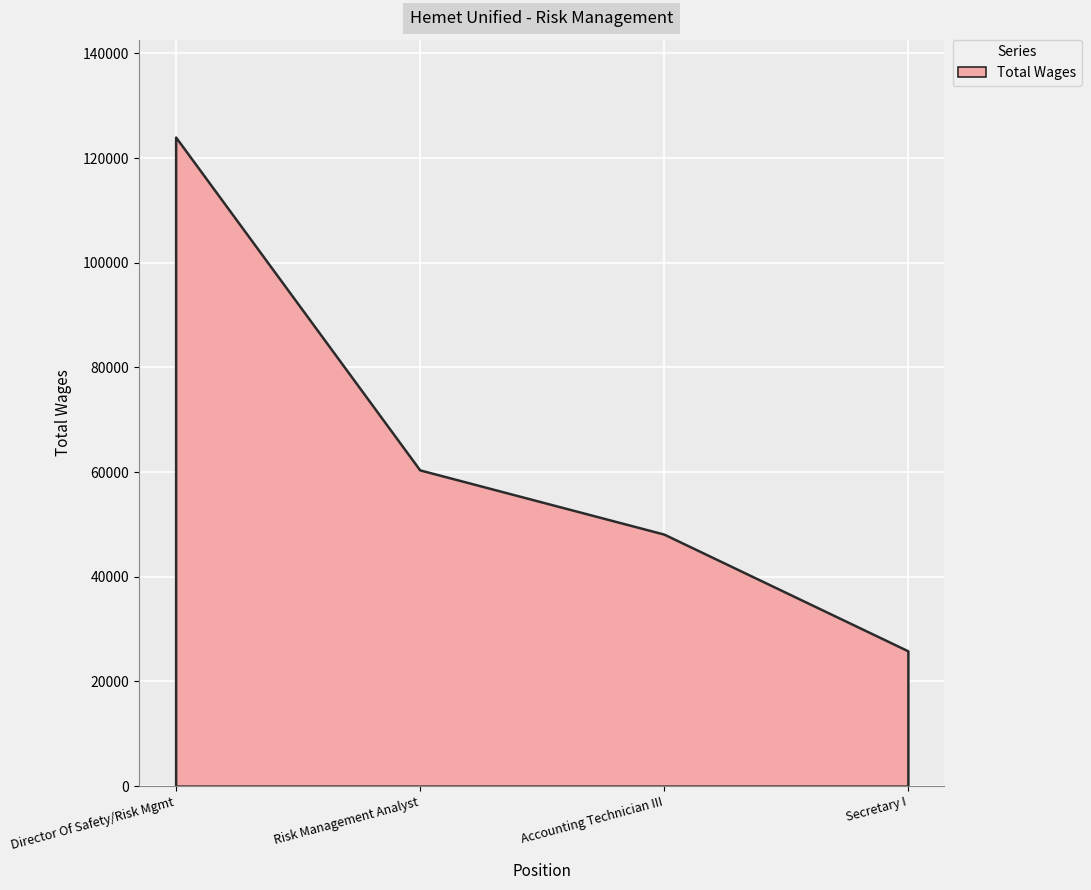

What is the ratio of the value at Risk Management Analyst to the value at Director Of Safety/Risk Mgmt?

0.5